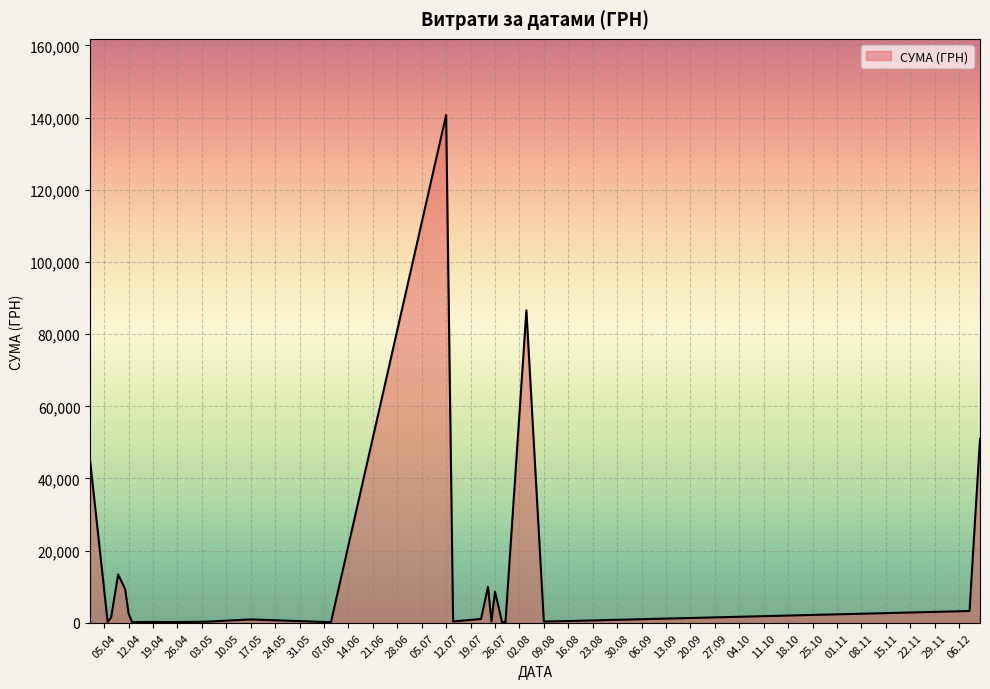

What is the greatest value displayed?

140706.2